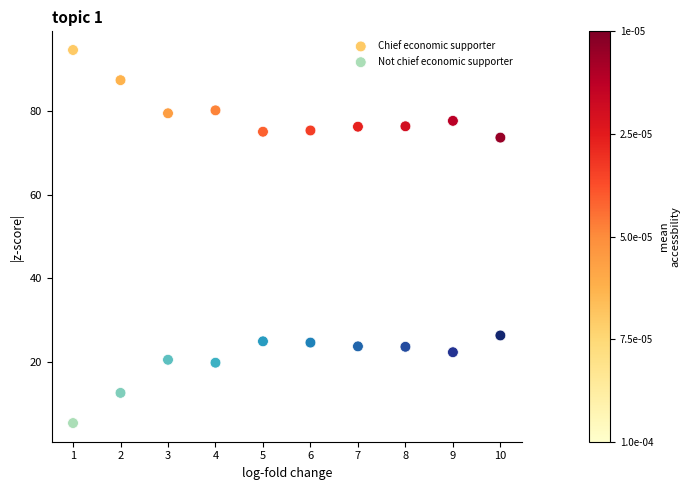

Across all data points, what is the range of X values (max minus min)?

9.0